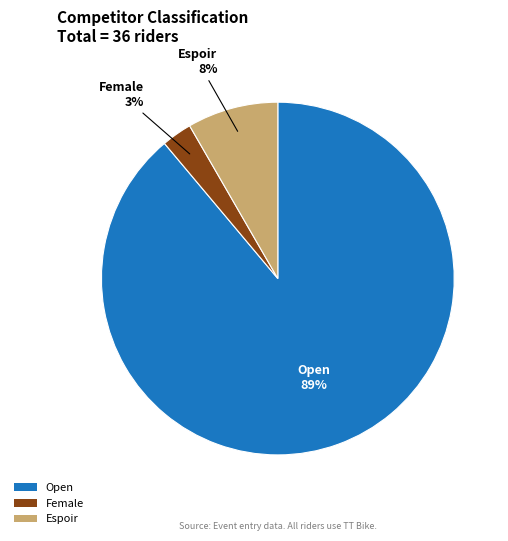

What percentage is the Open slice, to the nearest percent?

89%